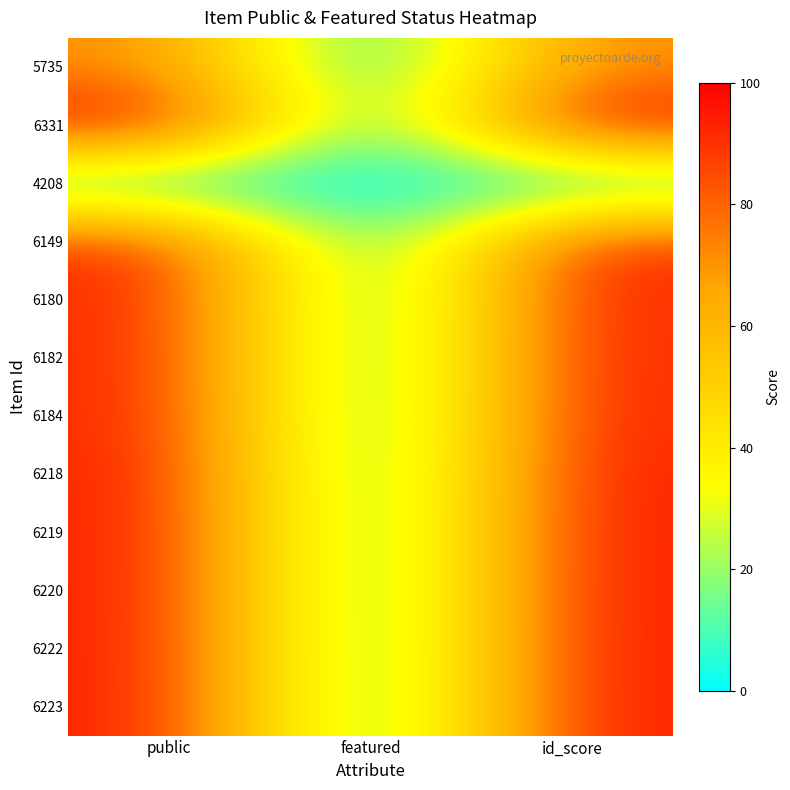

List the series in order of their peak value, highest first.

6331, 6223, 6222, 6220, 6219, 6218, 6184, 6182, 6180, 6149, 5735, 4208